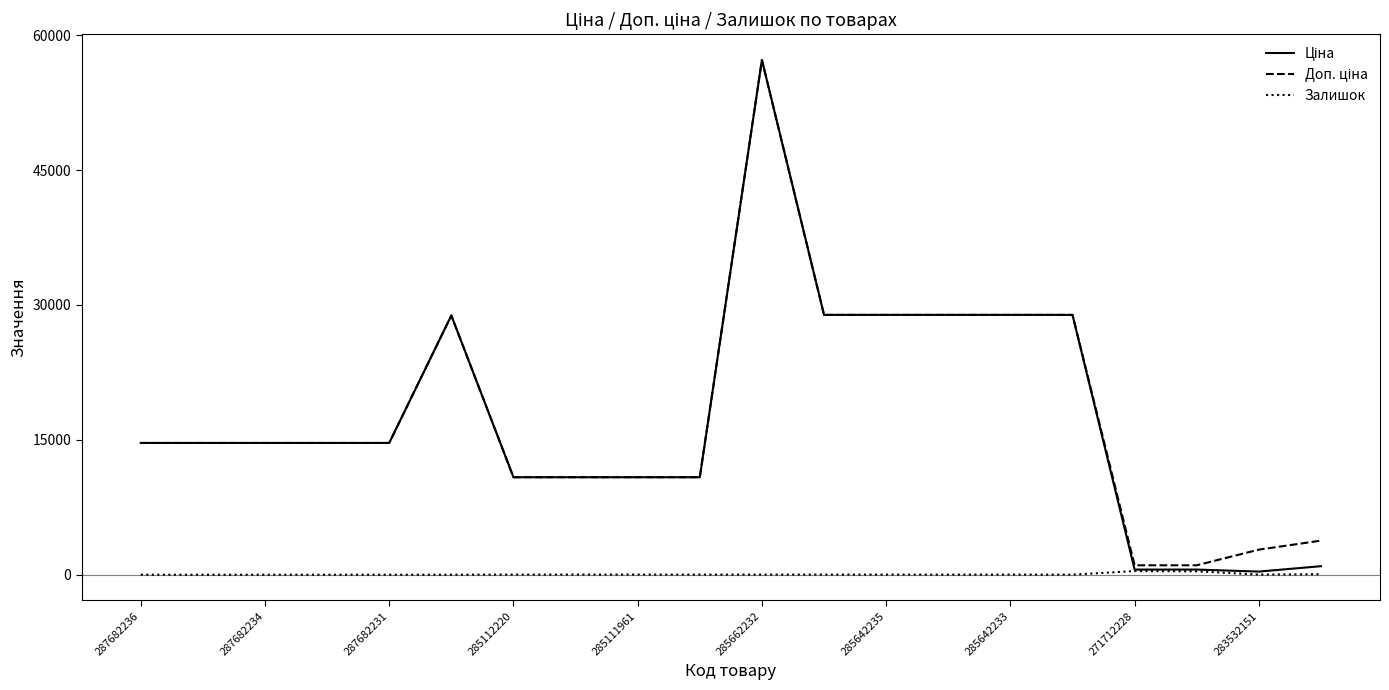

Reading left to right, list all the values displayed in this chart.

Ціна: 14649.6	14649.6	14649.6	14649.6	14649.6	28821.8	10840.1	10840.1	10840.1	10840.1	57235.5	28890.3	28890.3	28890.3	28890.3	28890.3	571.6	571.6	348.6	947.6
Доп. ціна: 14649.6	14649.6	14649.6	14649.6	14649.6	28821.8	10840.1	10840.1	10840.1	10840.1	57235.5	28890.3	28890.3	28890.3	28890.3	28890.3	1048.0	1048.0	2789.2	3790.3
Залишок: 0.0	0.0	0.0	0.0	0.0	0.0	17.0	17.0	17.0	15.0	13.0	16.0	14.0	10.0	16.0	9.0	405.0	374.0	15.0	55.0